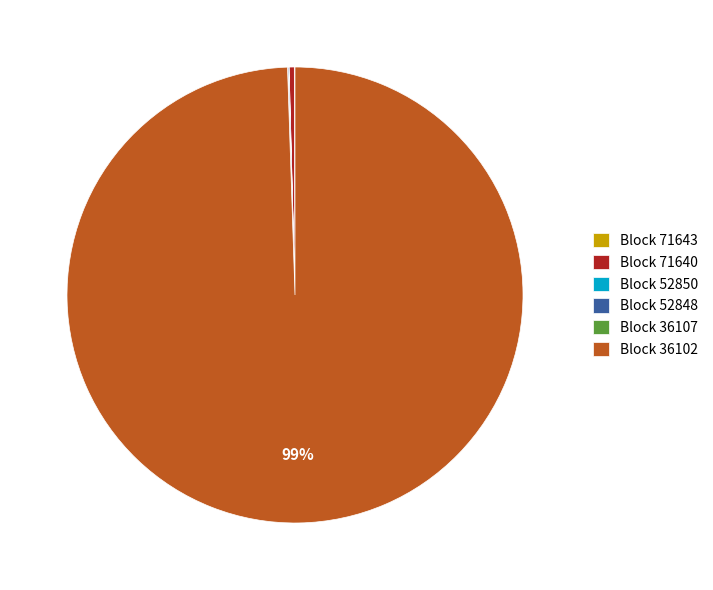

Is the sum of Block 36102 and Block 71640 greater than half?

Yes